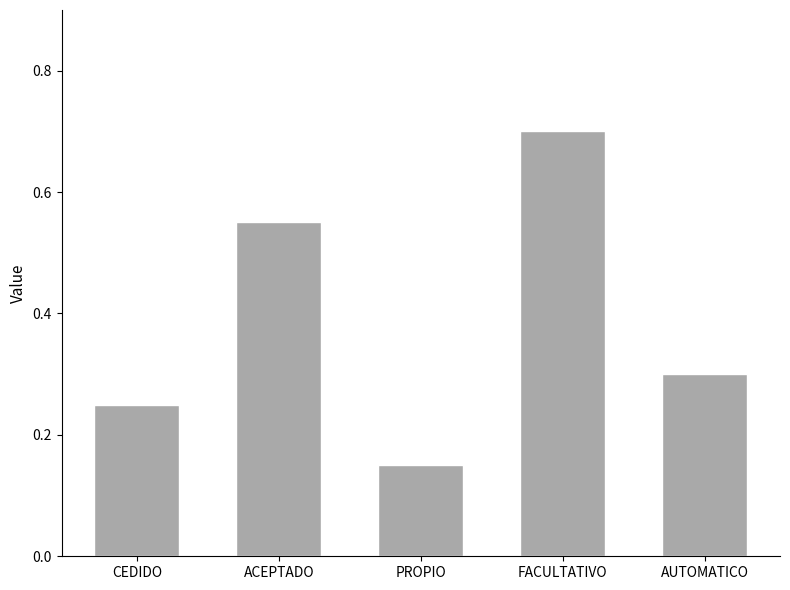

At which category does the chart reach its minimum across all series?

PROPIO